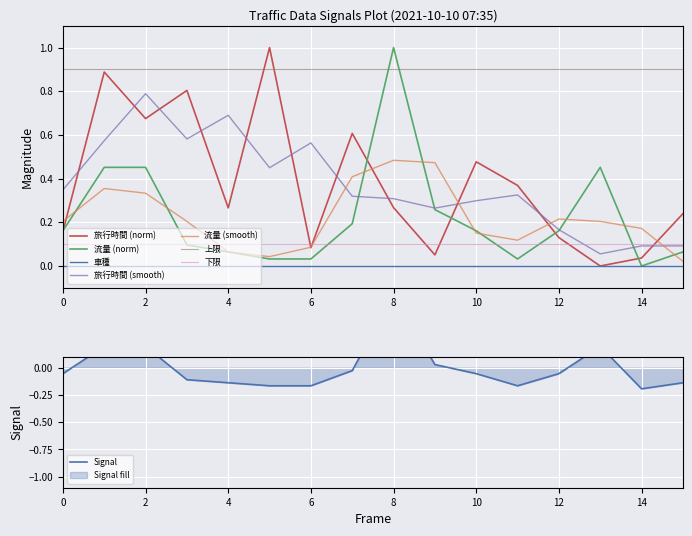

True or false: 車種 and 旅行時間 (smooth) intersect in this chart.

False